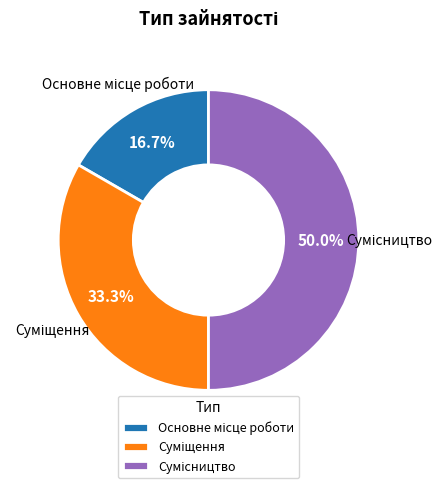

How many slices are in this pie chart?

3